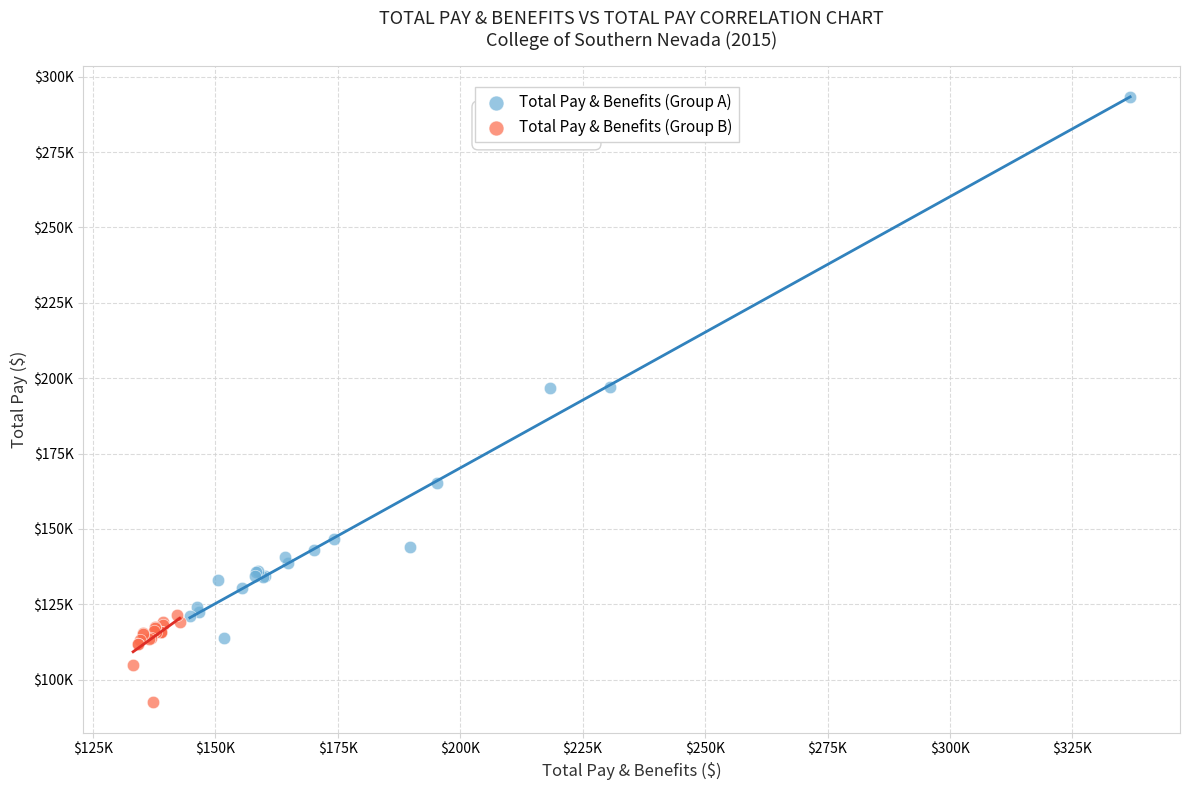

Which series has the largest Y range (max minus min)?

Total Pay & Benefits (Group A)